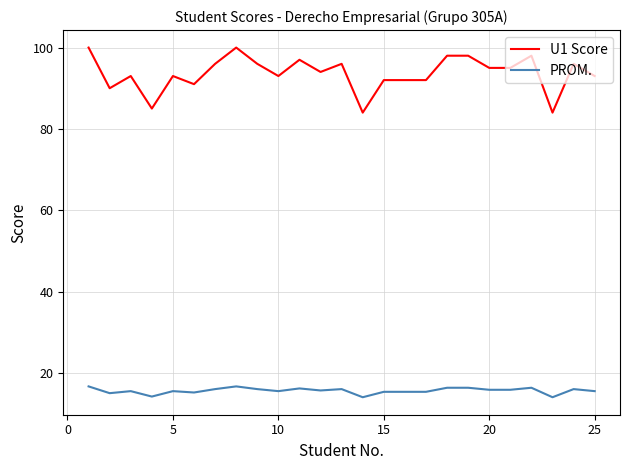

True or false: PROM. and U1 Score cross at least once.

False